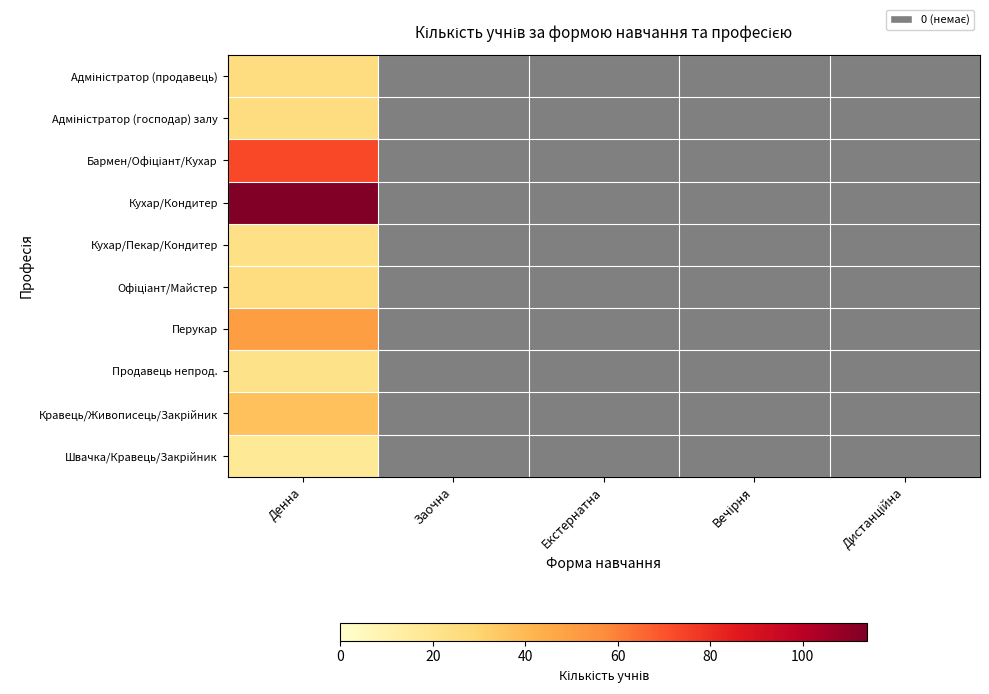

Is it true that Кухар/Кондитер equals 0 at Заочна?

True